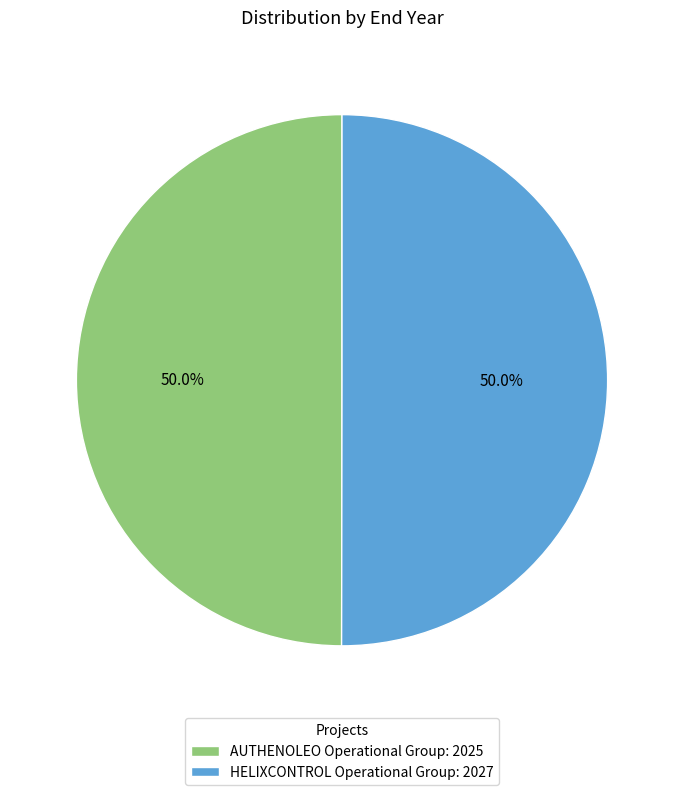

Approximately how many times larger is the value at HELIXCONTROL Operational Group: 2027 compared to AUTHENOLEO Operational Group: 2025?

1.0